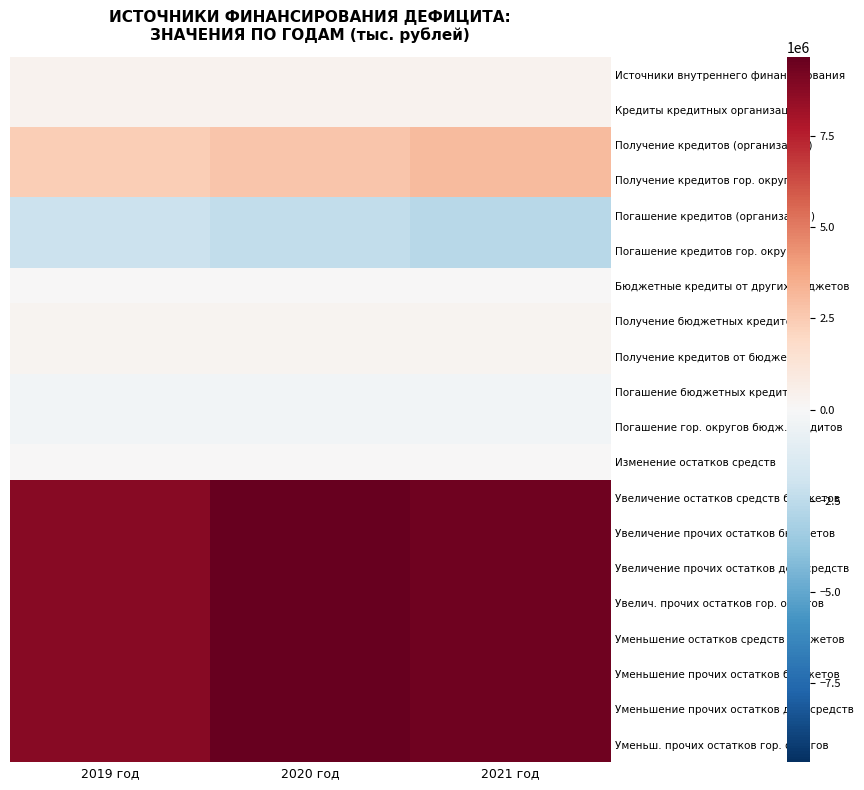

Rank the series by their maximum value, from highest to lowest.

Увеличение остатков средств бюджетов, Увеличение прочих остатков бюджетов, Увеличение прочих остатков ден. средств, Увелич. прочих остатков гор. округов, Уменьшение остатков средств бюджетов, Уменьшение прочих остатков бюджетов, Уменьшение прочих остатков ден. средств, Уменьш. прочих остатков гор. округов, Получение кредитов (организации), Получение кредитов гор. округов, Источники внутреннего финансирования, Кредиты кредитных организаций, Получение бюджетных кредитов, Получение кредитов от бюджетов, Бюджетные кредиты от других бюджетов, Изменение остатков средств, Погашение бюджетных кредитов, Погашение гор. округов бюдж. кредитов, Погашение кредитов (организации), Погашение кредитов гор. округов